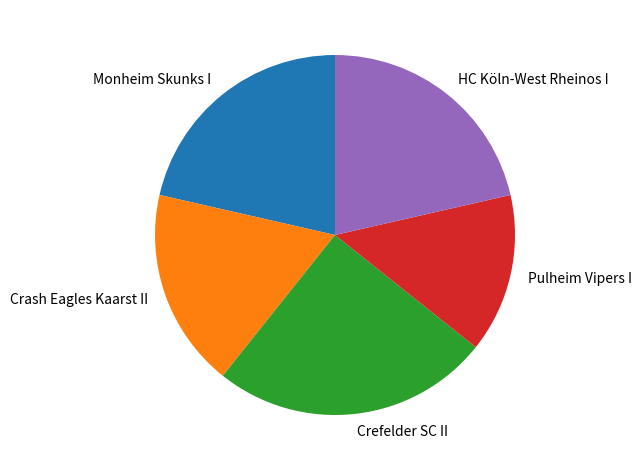

Is the sum of Monheim Skunks I and Pulheim Vipers I greater than half?

No